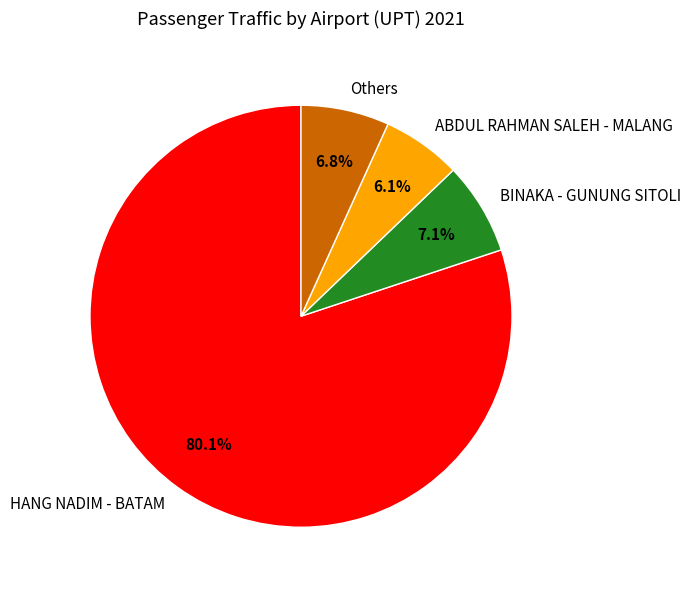

Combined, do ABDUL RAHMAN SALEH - MALANG and HANG NADIM - BATAM account for over 50%?

Yes